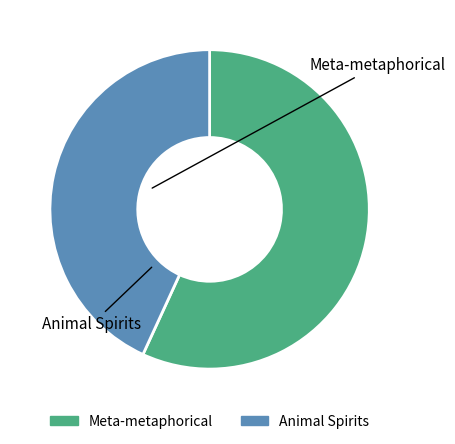

Which category has the biggest portion of the pie?

Meta-metaphorical